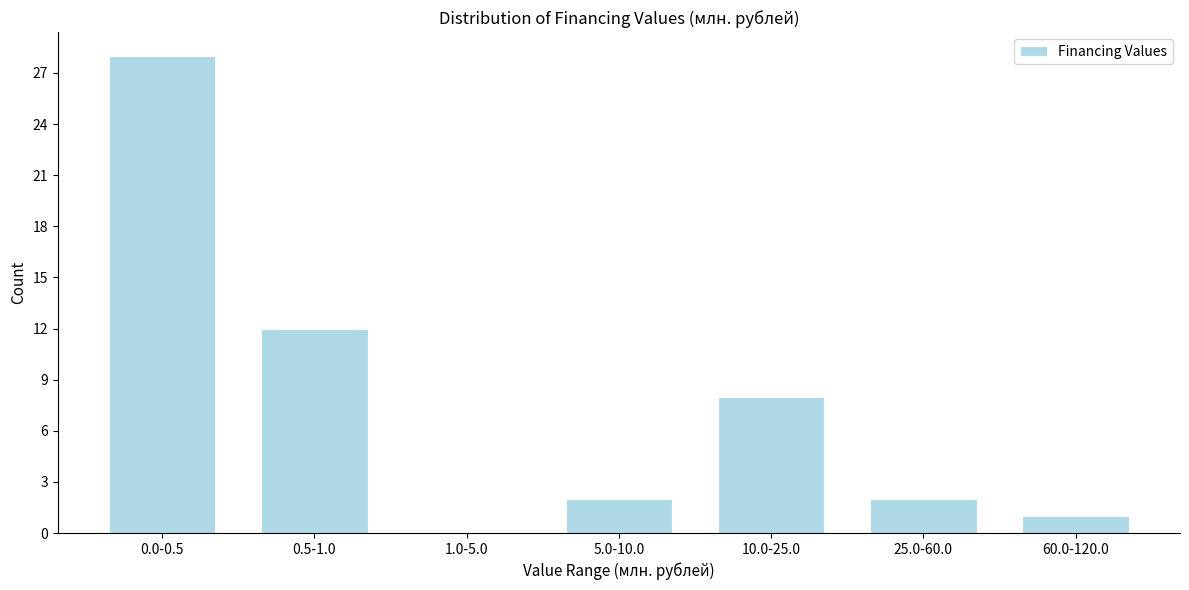

Reading right to left, transcribe all the data shown in this chart.

60.0-120.0=1	25.0-60.0=2	10.0-25.0=8	5.0-10.0=2	1.0-5.0=0	0.5-1.0=12	0.0-0.5=28